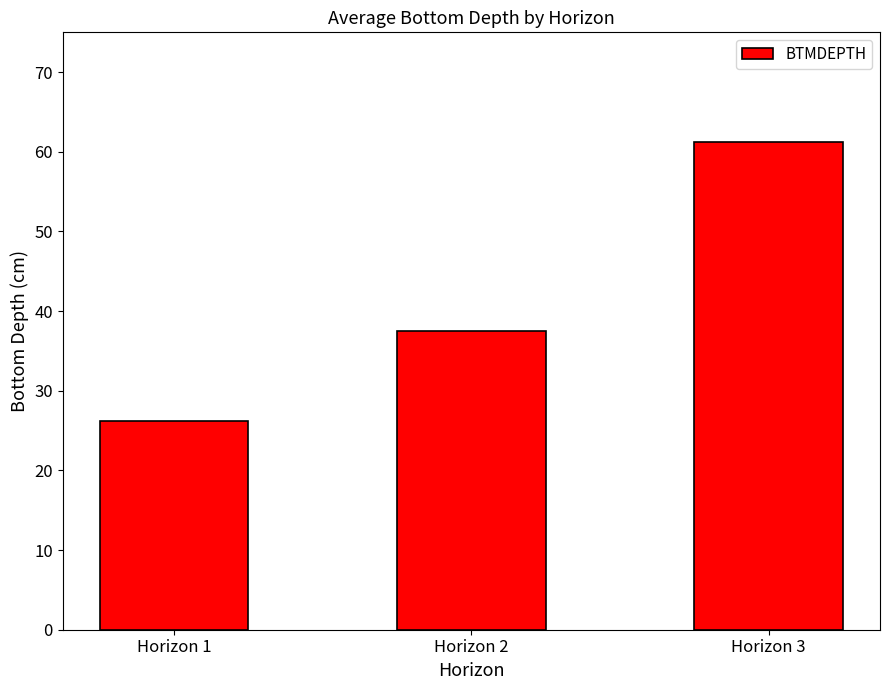

Are the bars horizontal?

No